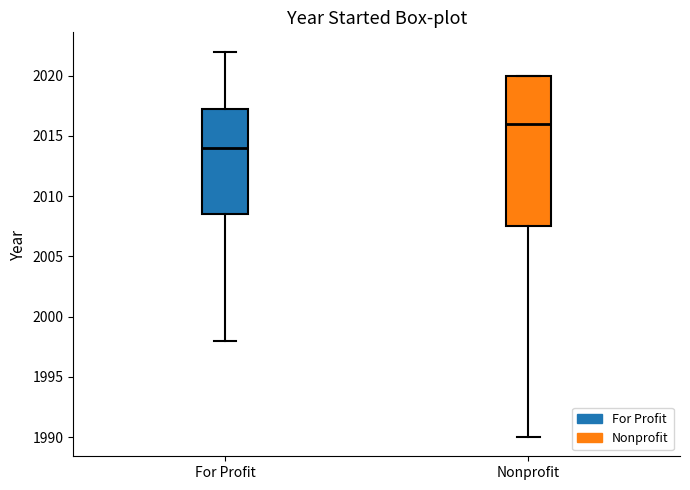

Where is the lower edge of the box for For Profit on the y-axis? The values are not printed on the chart, so give them approximately, as read against the axis.

2008.5